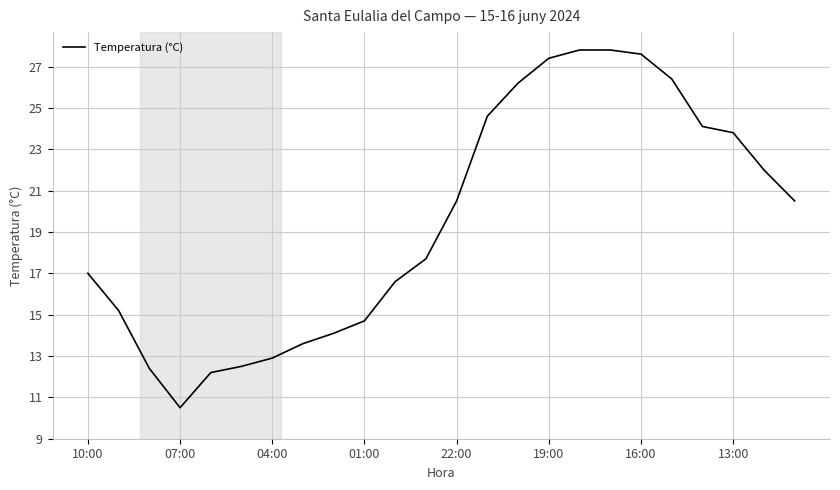

What is the difference between the maximum and minimum values?

17.3